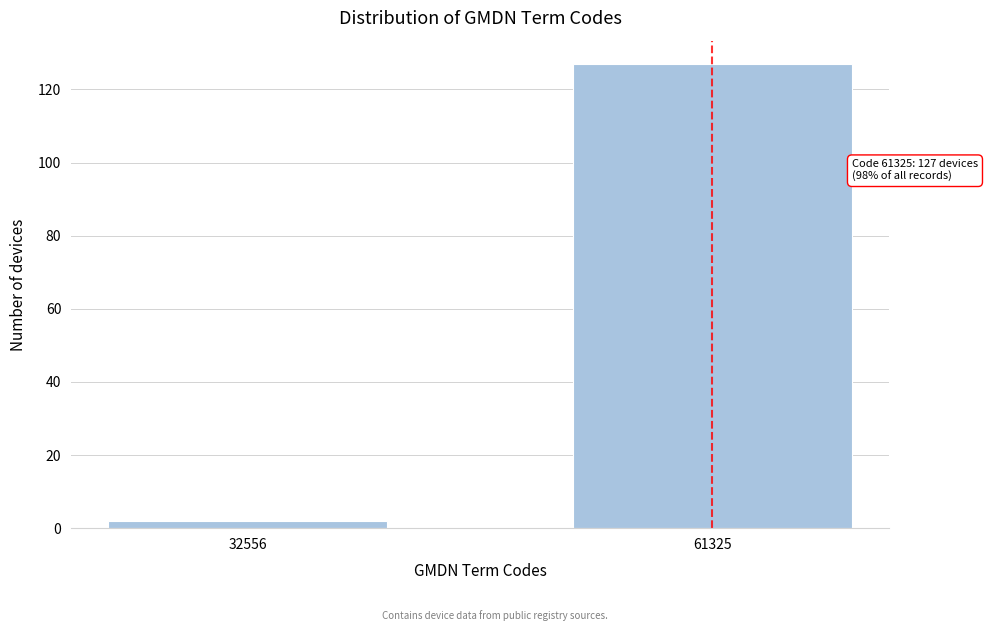

Reading right to left, list all the values displayed in this chart.

61325=127	32556=2